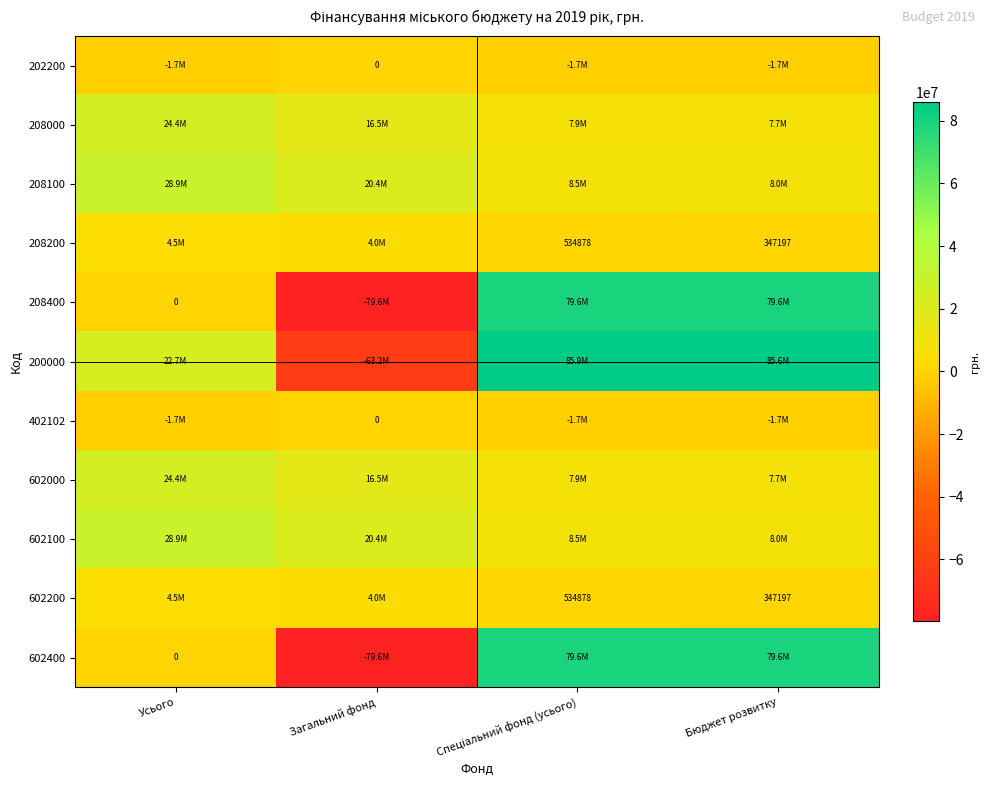

Is it true that 602200 equals 94628 at Бюджет розвитку?

False